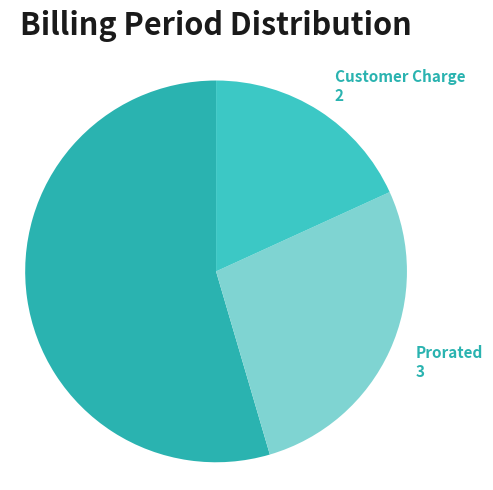

What is the ratio of the value at Prorated to the value at Billing Cycle?

0.5